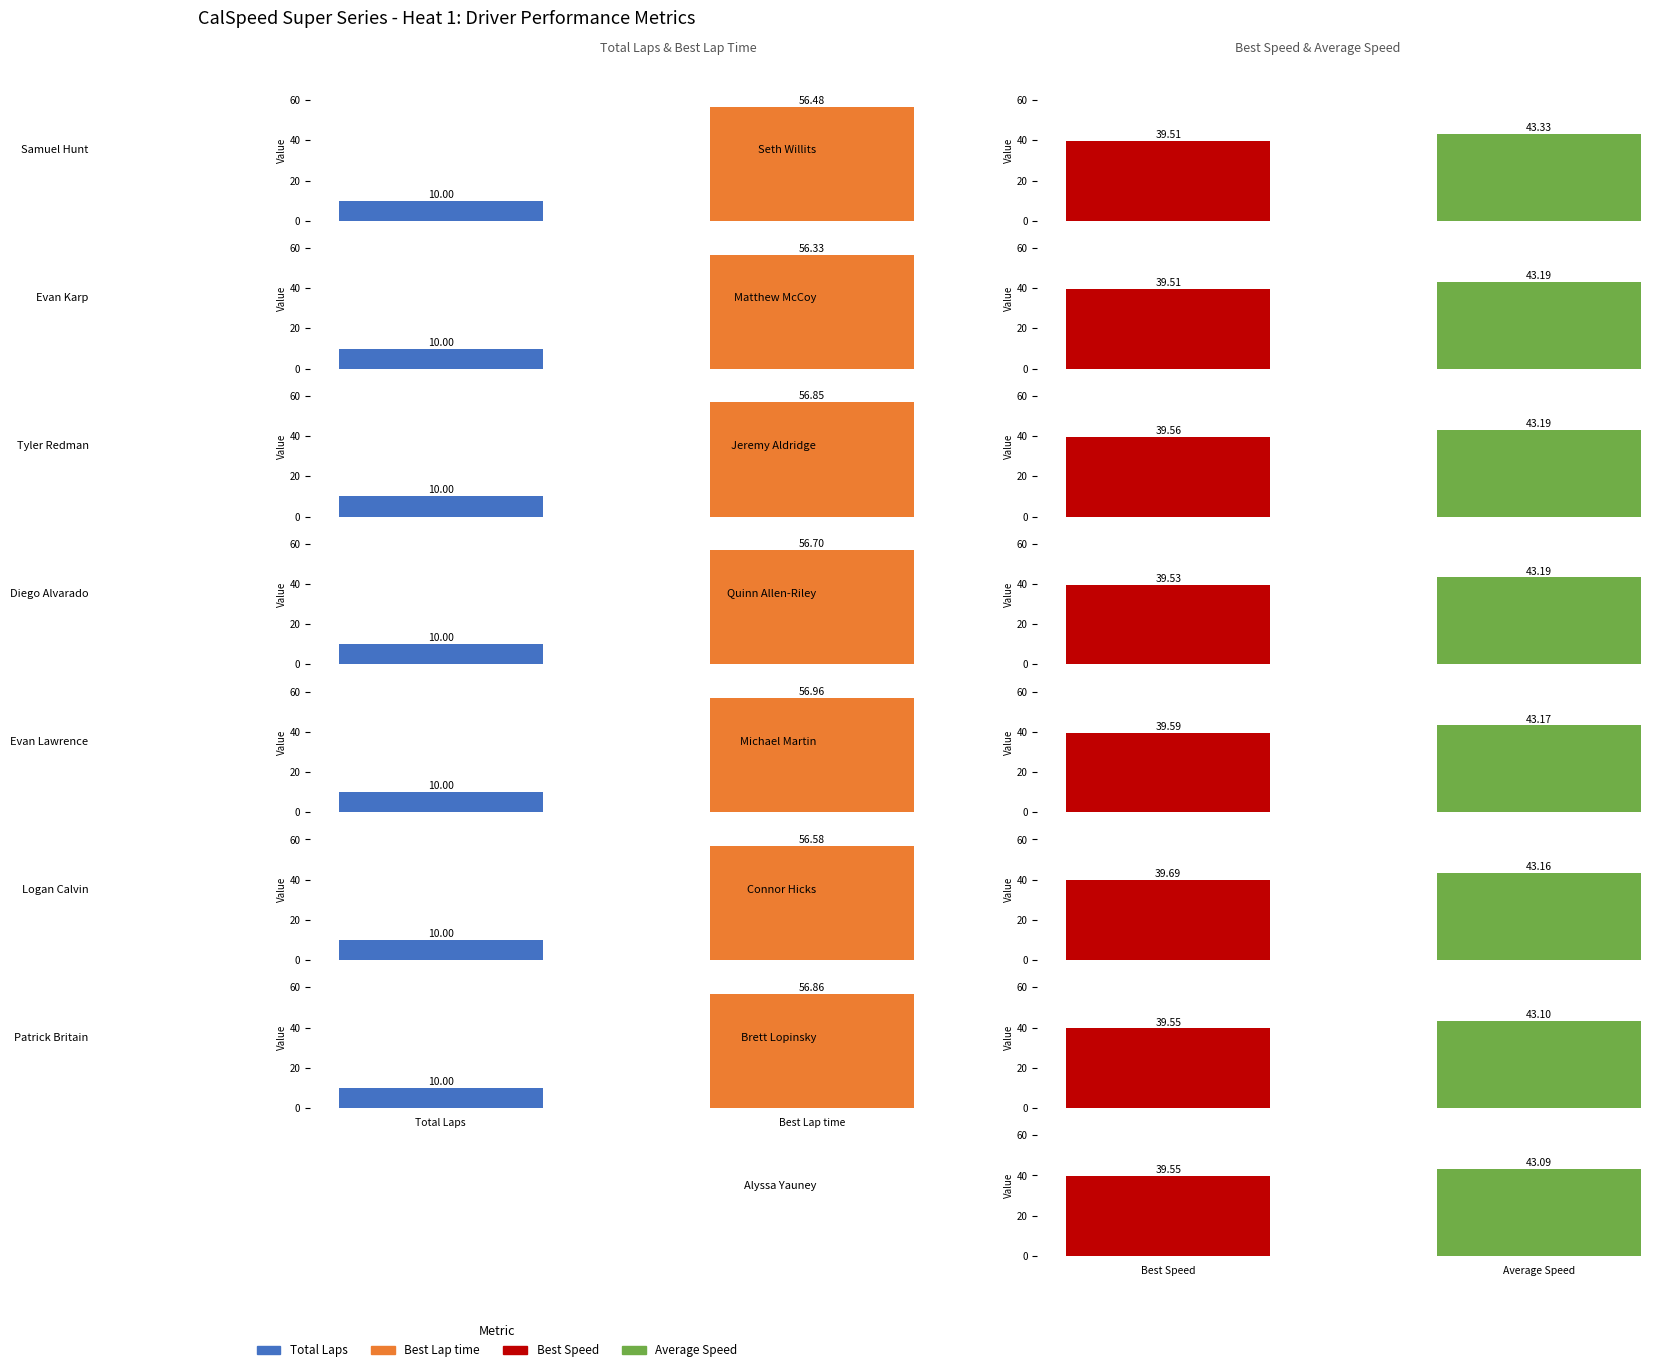

At which label is Average Speed closest to 43?

Alyssa Yauney